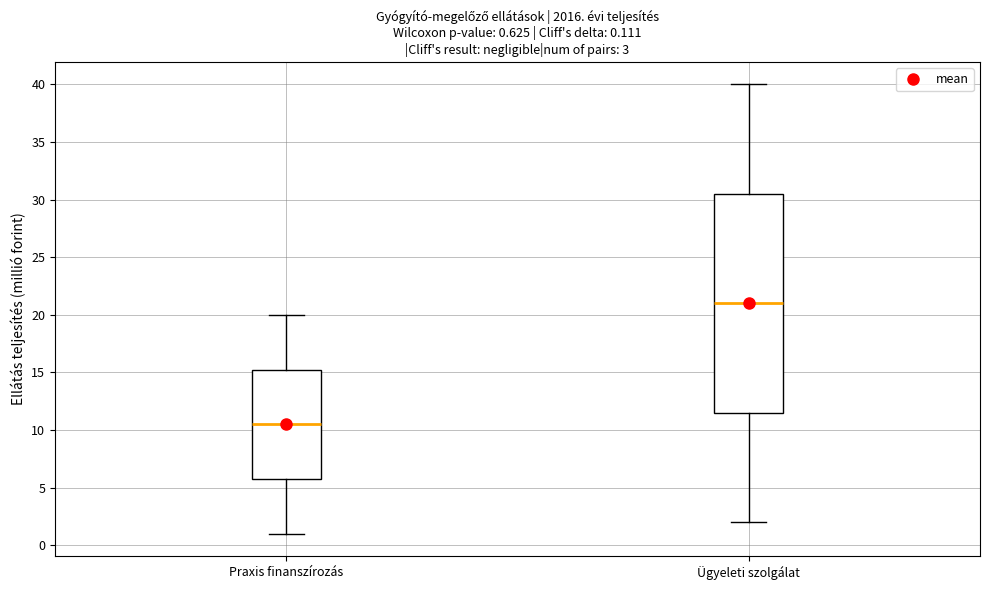

Comparing the boxes themselves (not the whiskers), which one is the tallest?

Ügyeleti szolgálat